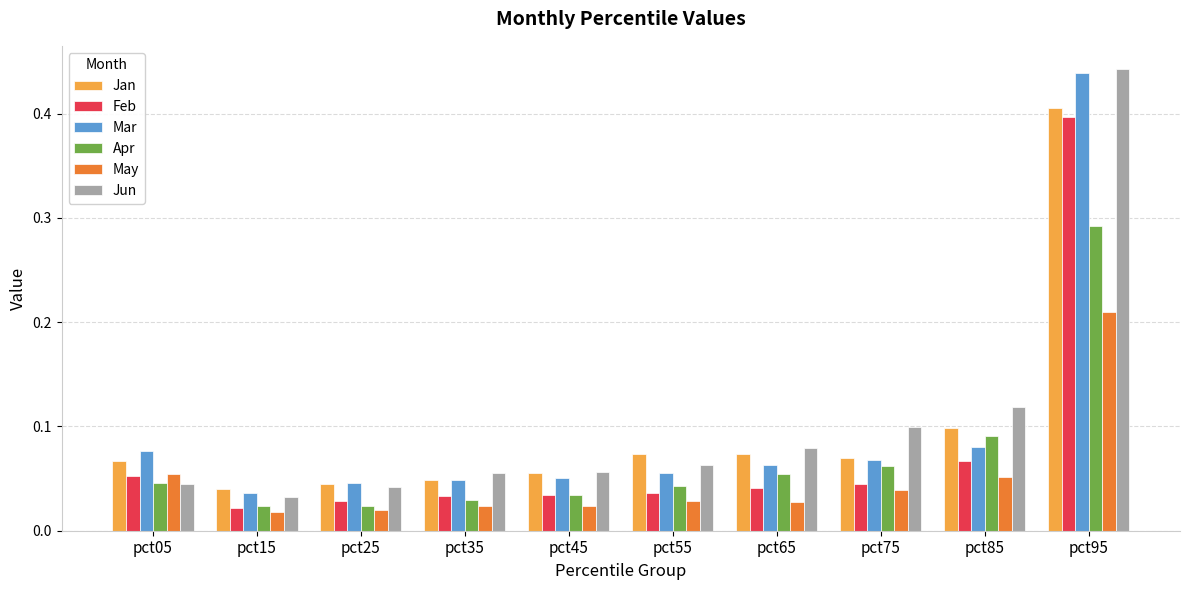

At which category is the sum across all series the highest?

pct95